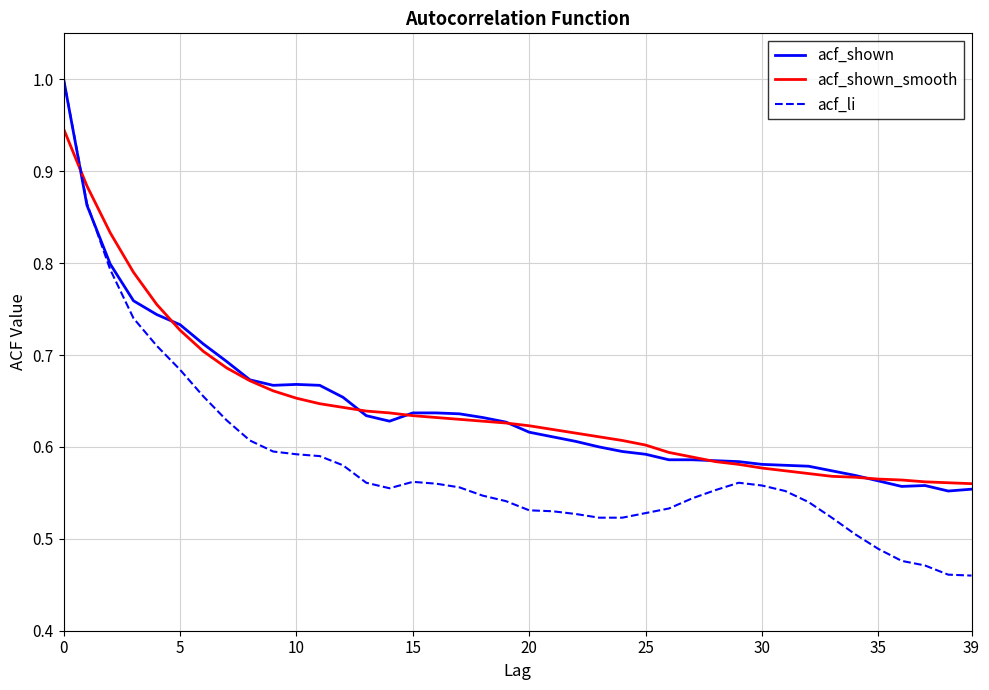

Which series has the widest spread of values?

acf_li